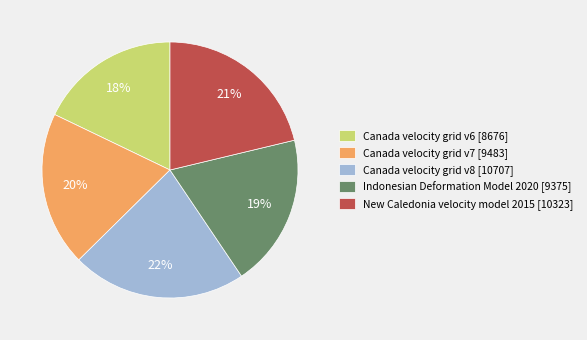

Which slice is the smallest?

Canada velocity grid v6